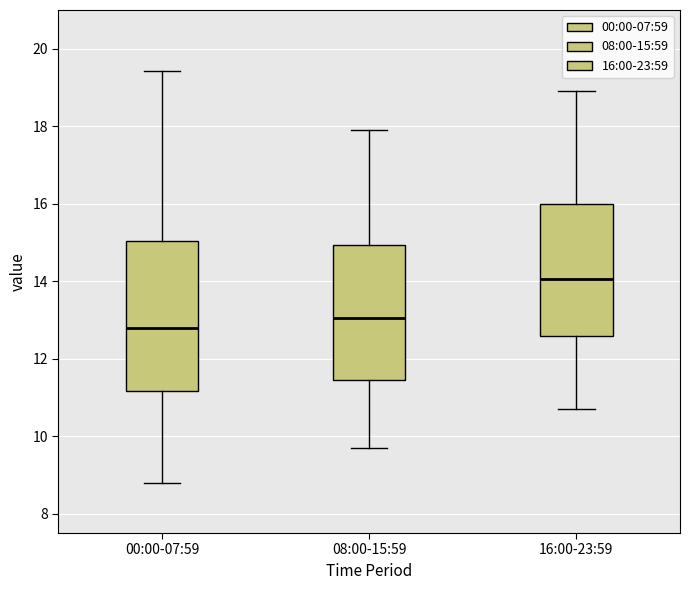

Where does the lower whisker of the box for 16:00-23:59 end on the y-axis? The values are not printed on the chart, so give them approximately, as read against the axis.

10.8